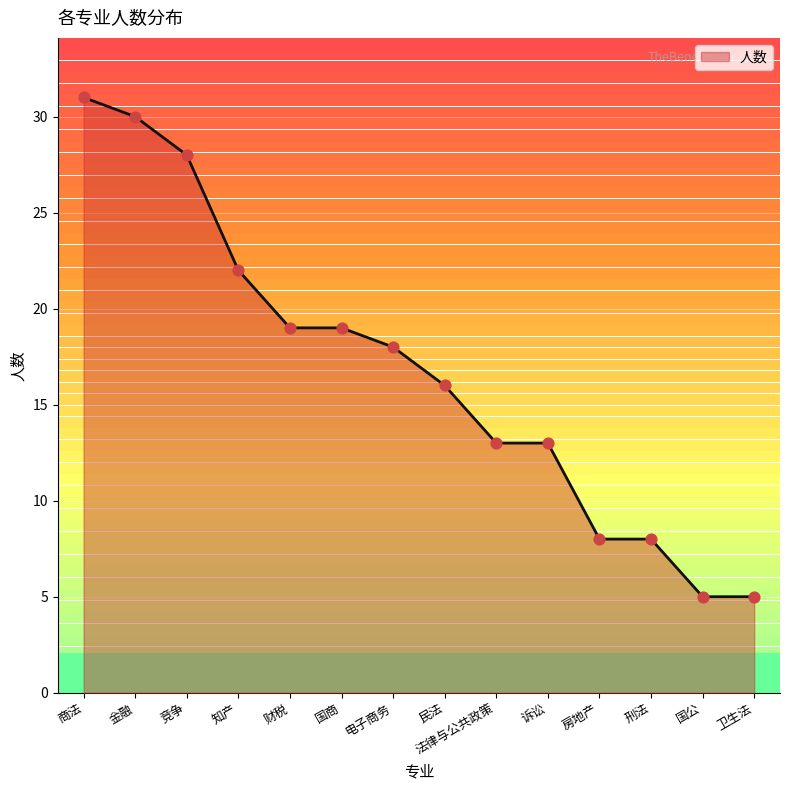

Between 诉讼 and 财税, which is larger?

财税